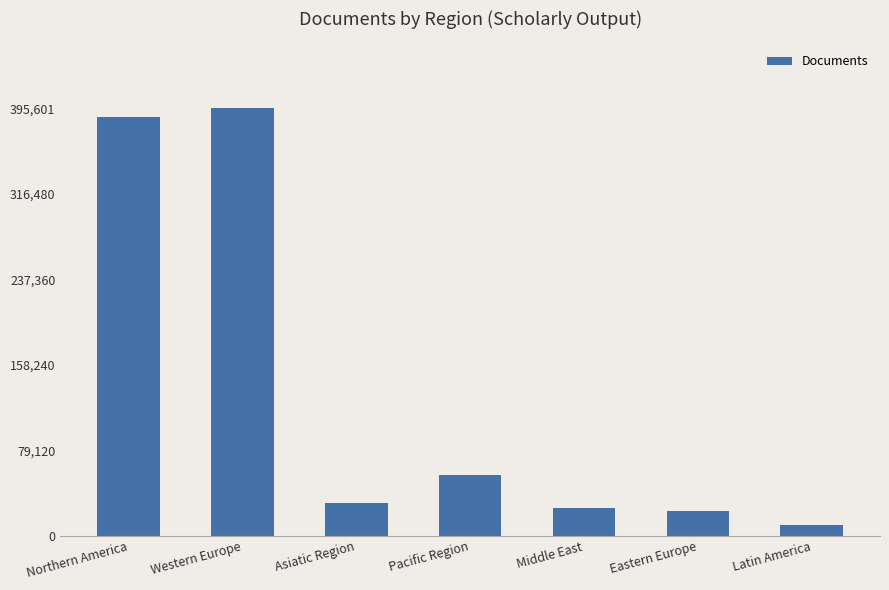

Reading left to right, what are all the values shown in this chart?

Northern America=387228	Western Europe=395601	Asiatic Region=29986	Pacific Region=55964	Middle East=25648	Eastern Europe=22753	Latin America=10107